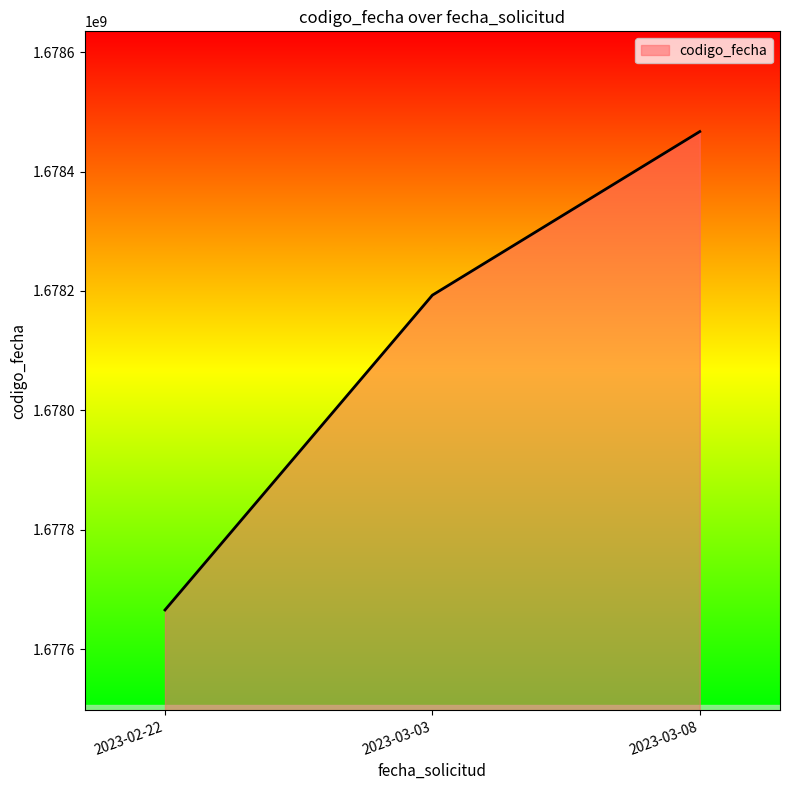

How many lines are shown in the chart?

1